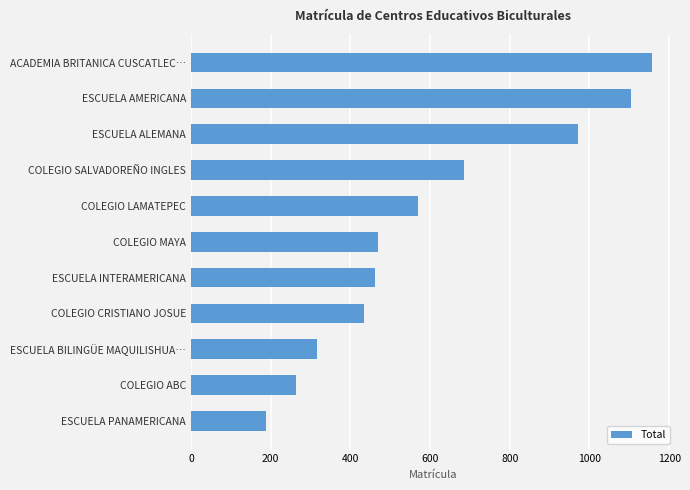

At which category does the chart reach its minimum across all series?

ESCUELA PANAMERICANA